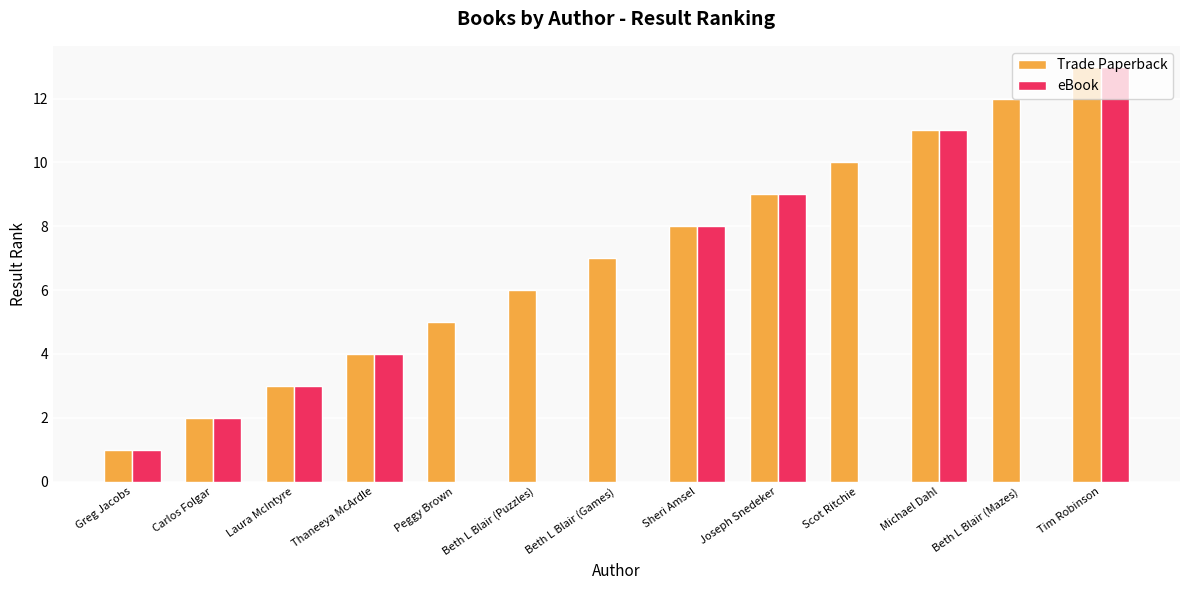

Is the value of eBook at Greg Jacobs greater than the value of Trade Paperback at Sheri Amsel?

No